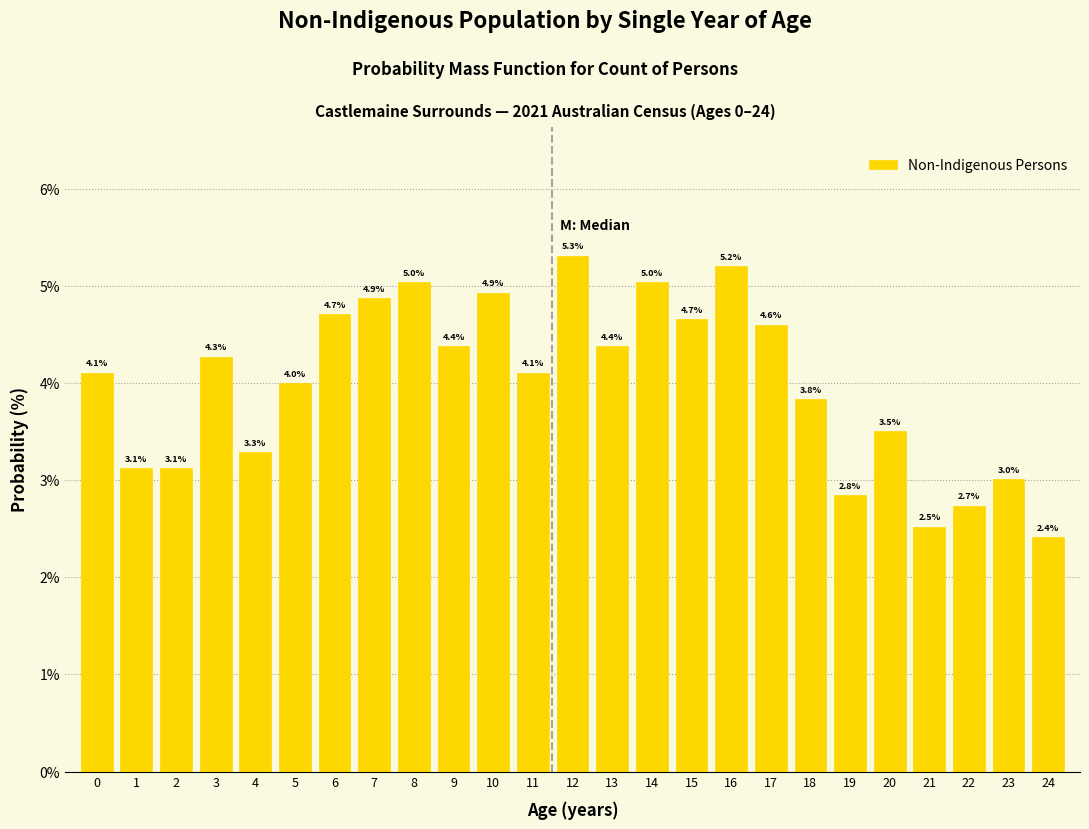

Reading left to right, transcribe all the data shown in this chart.

0=4.1	1=3.1	2=3.1	3=4.3	4=3.3	5=4.0	6=4.7	7=4.9	8=5.0	9=4.4	10=4.9	11=4.1	12=5.3	13=4.4	14=5.0	15=4.7	16=5.2	17=4.6	18=3.8	19=2.8	20=3.5	21=2.5	22=2.7	23=3.0	24=2.4